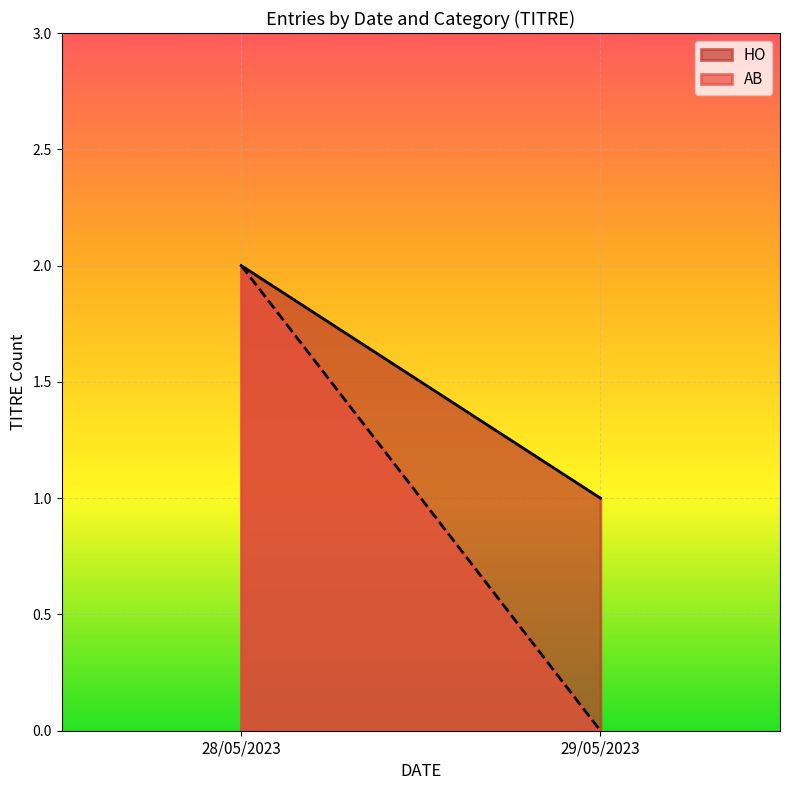

Rank the series by their average value, from lowest to highest.

AB, HO